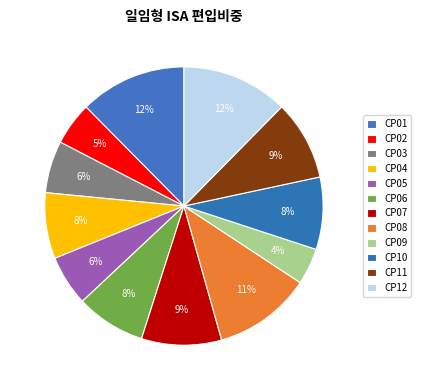

What is the ratio of the value at CP10 to the value at CP01?

0.7